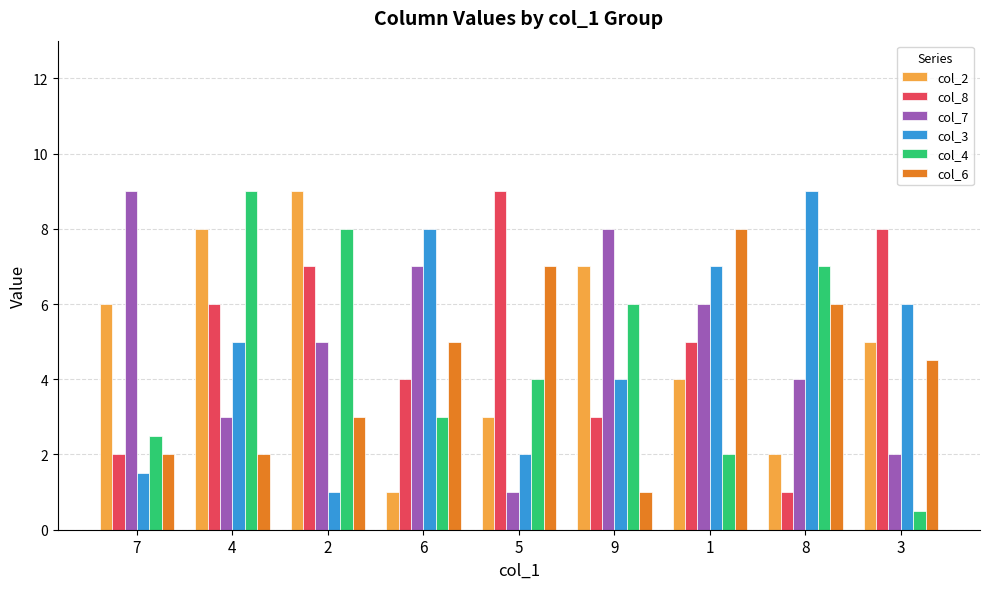

What are all the series names shown in the legend?

col_2, col_8, col_7, col_3, col_4, col_6